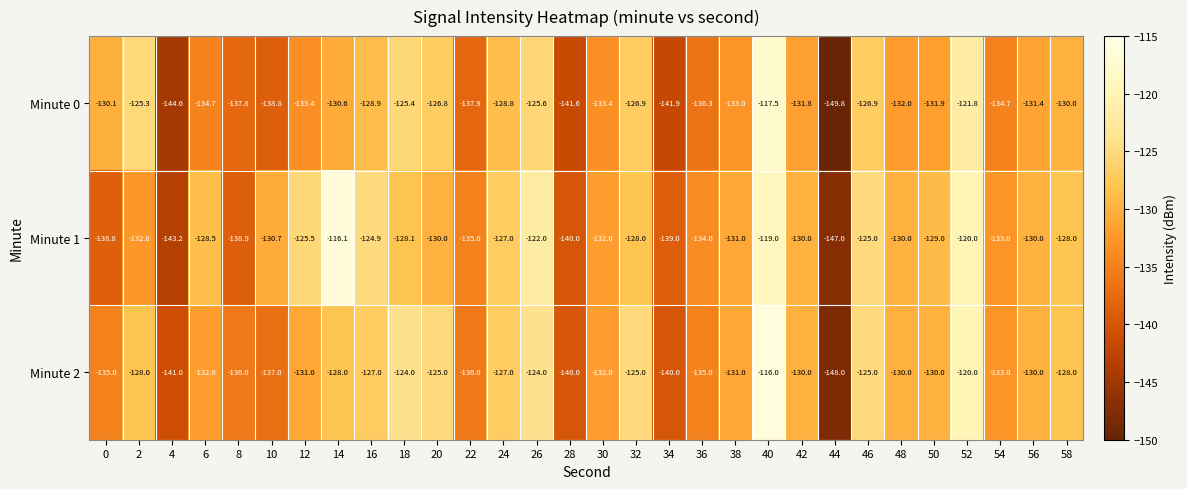

Read the Minute 0 value at 52.

-121.8